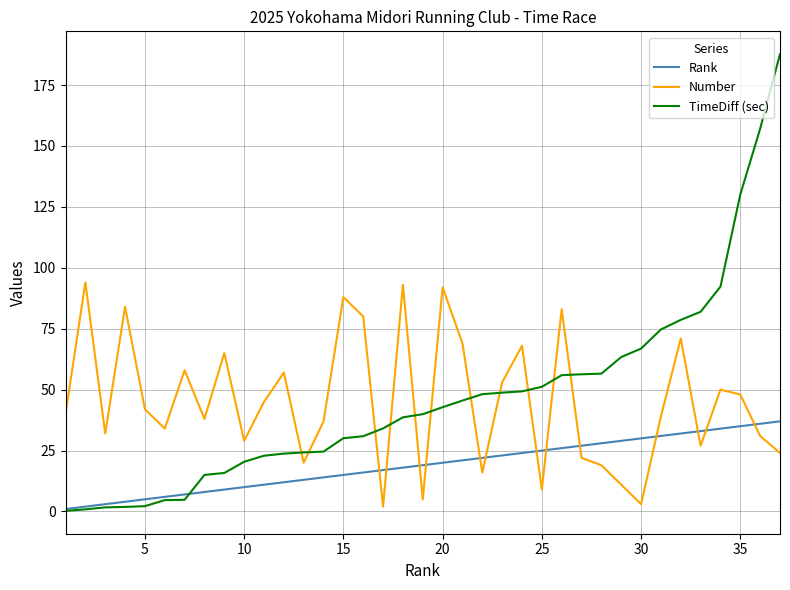

What is the average value of the TimeDiff (sec) series?

46.6